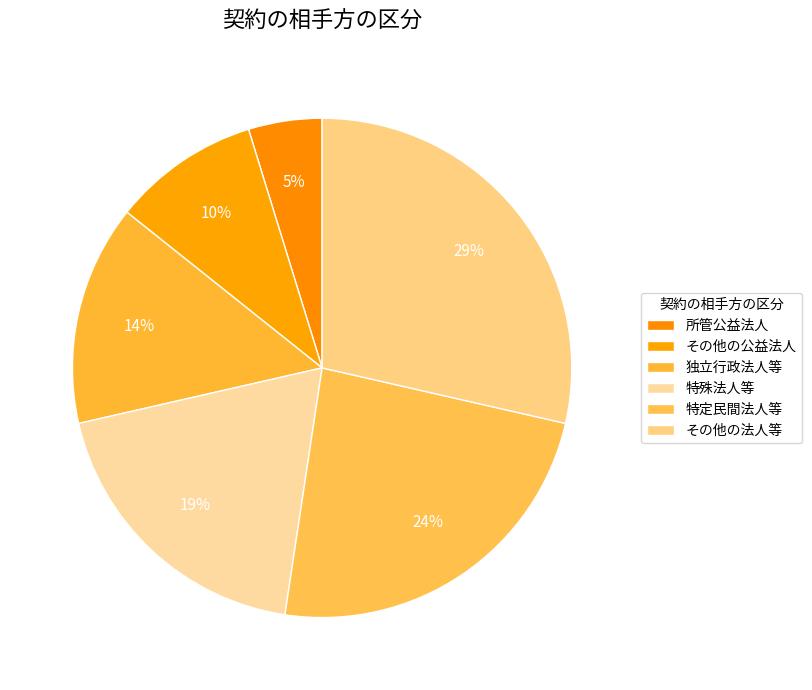

Combined, do 独立行政法人等 and その他の公益法人 account for over 50%?

No